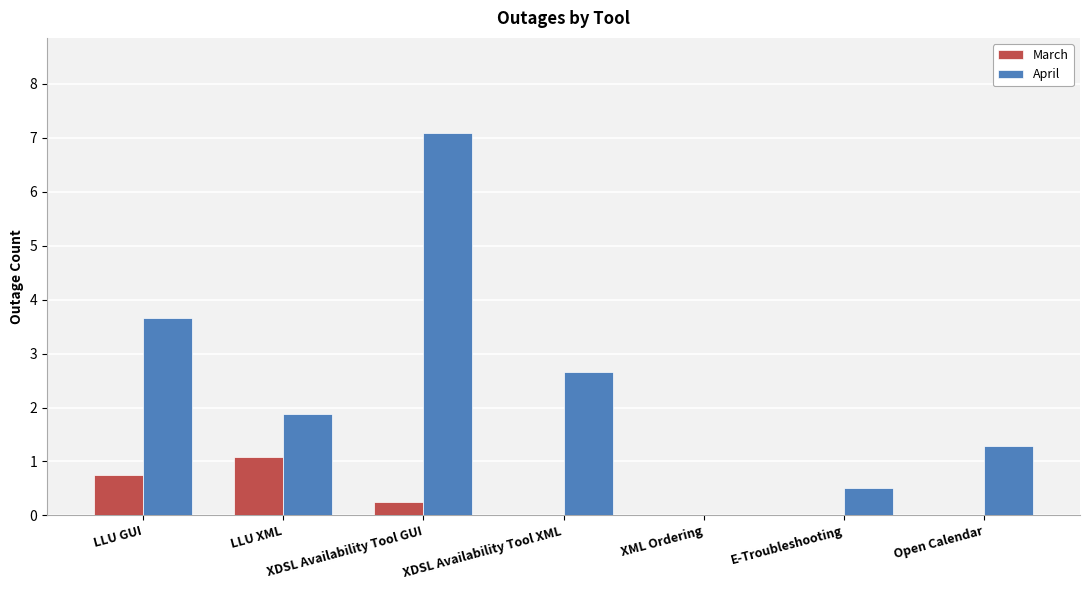

Is it true that April equals 7.1 at XDSL Availability Tool GUI?

True